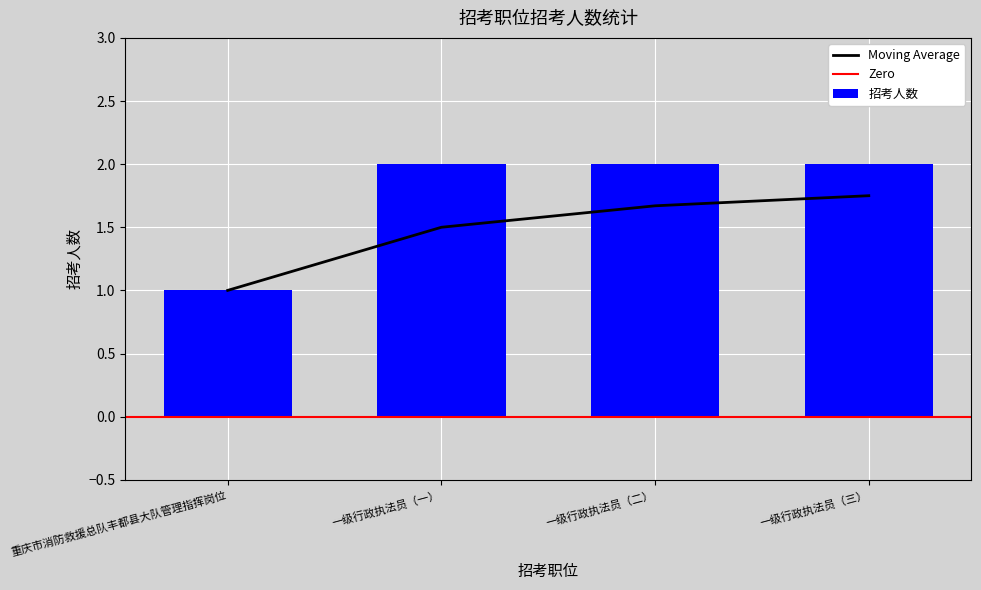

What is the ratio of the value at 一级行政执法员（三） to the value at 一级行政执法员（二）?

1.0